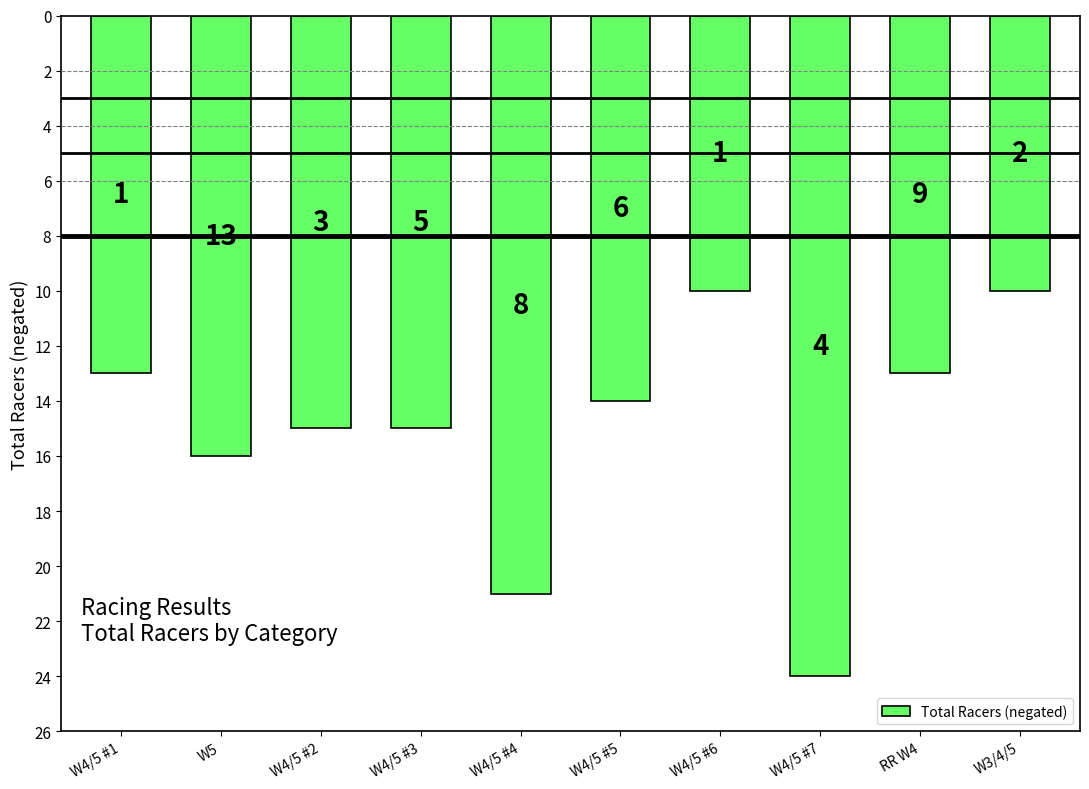

Does the chart contain any negative values?

Yes